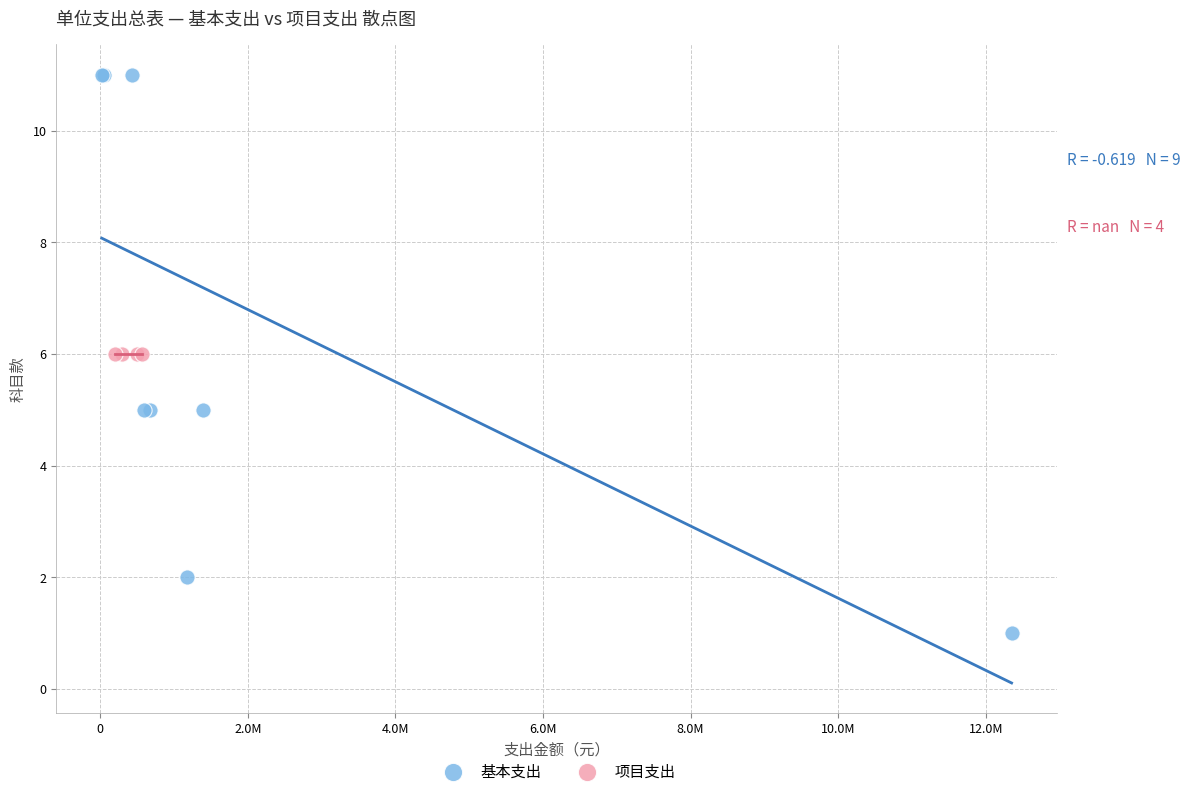

Which series contains the lowest Y value?

基本支出